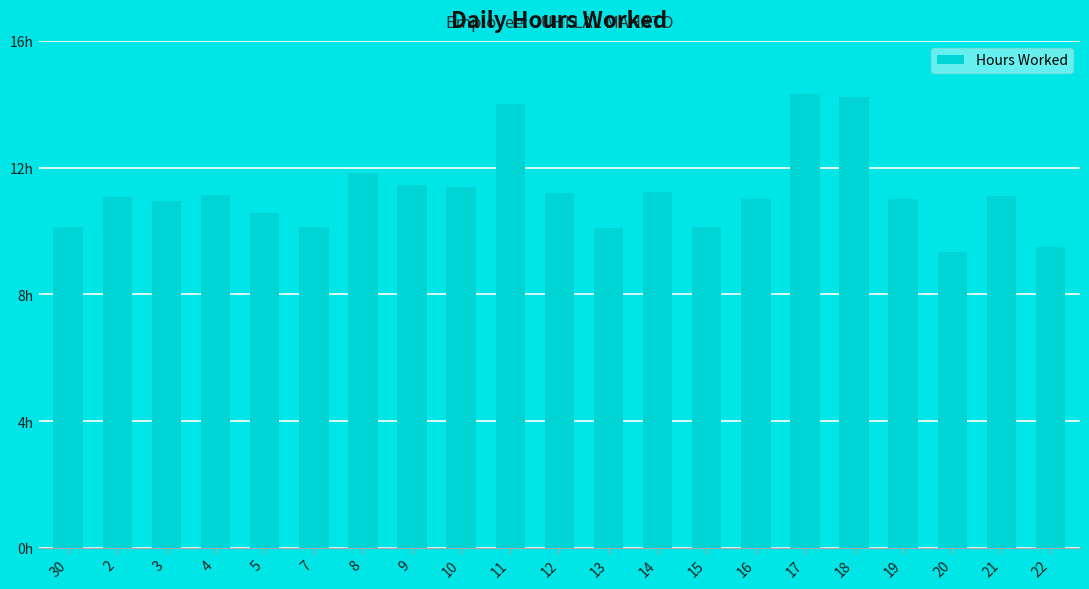

Does the chart contain any negative values?

No